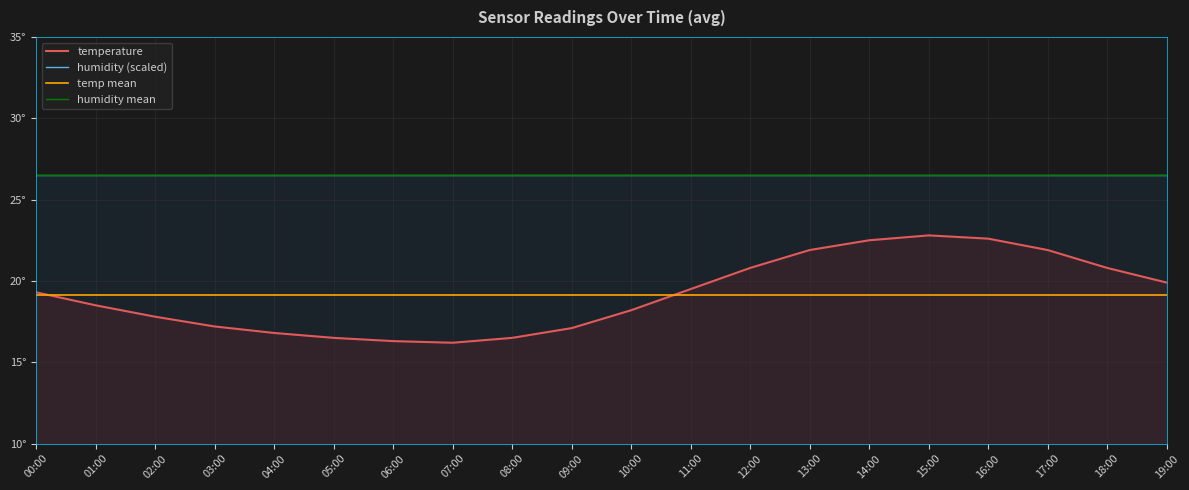

What is the change in value from 17:00 to 19:00?

-2.0